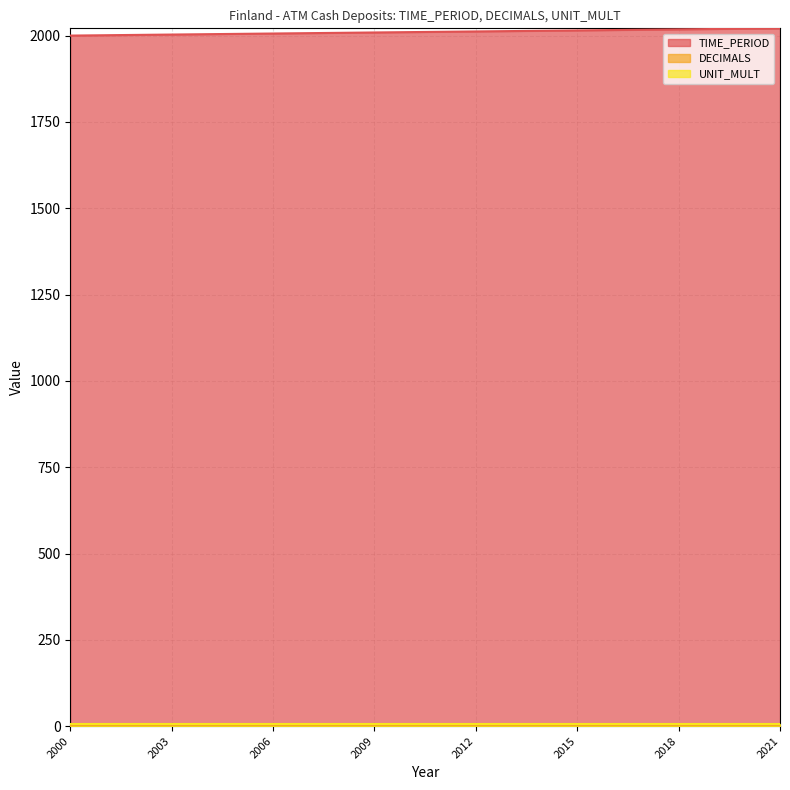

What is the greatest value displayed?

2021